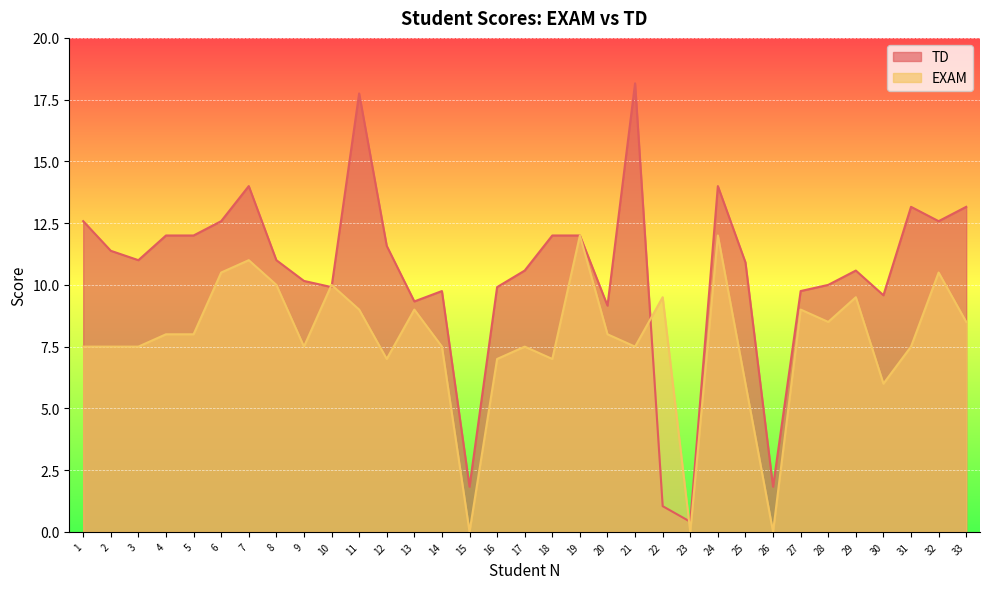

True or false: EXAM and TD intersect in this chart.

True